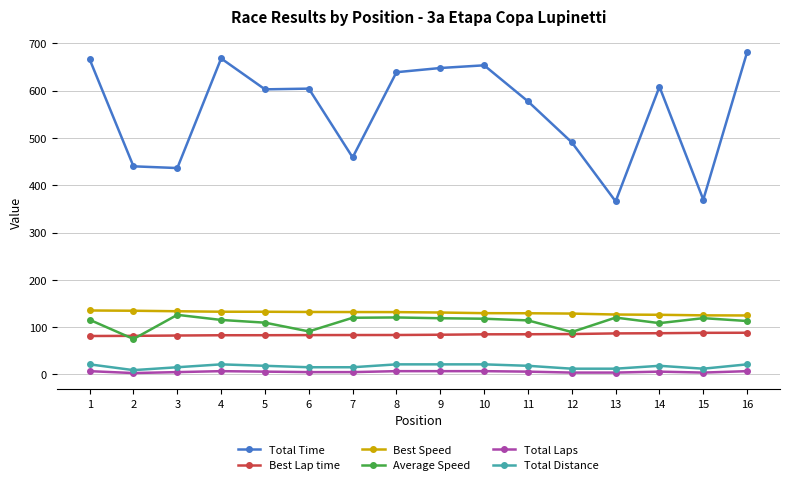

How many data points in Total Time are above 604?

8